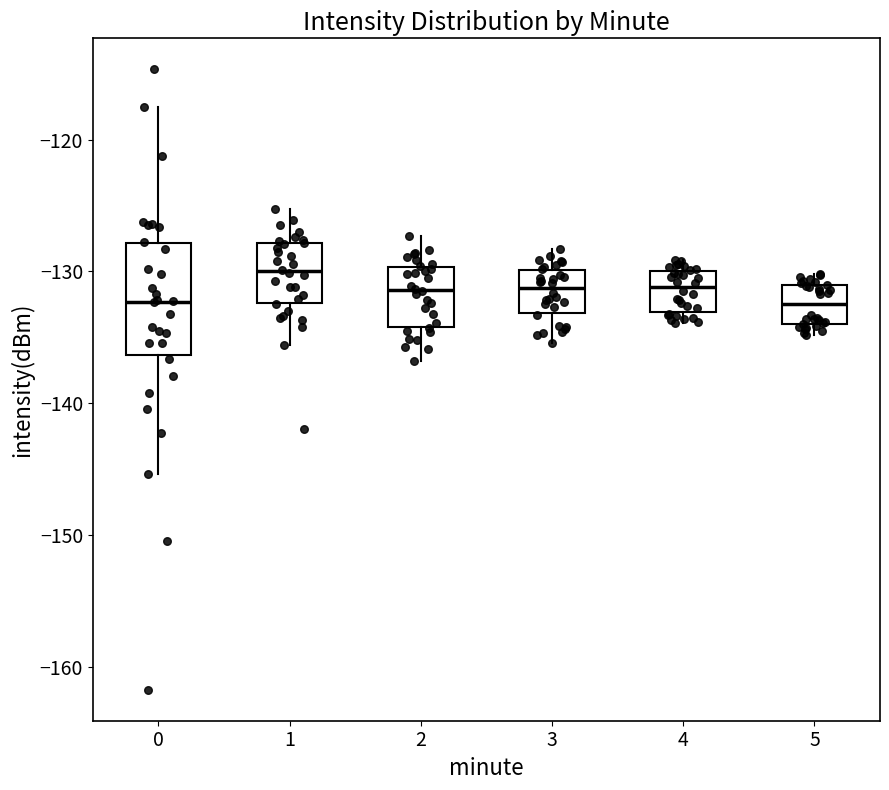

Comparing the boxes themselves (not the whiskers), which one is the tallest?

0